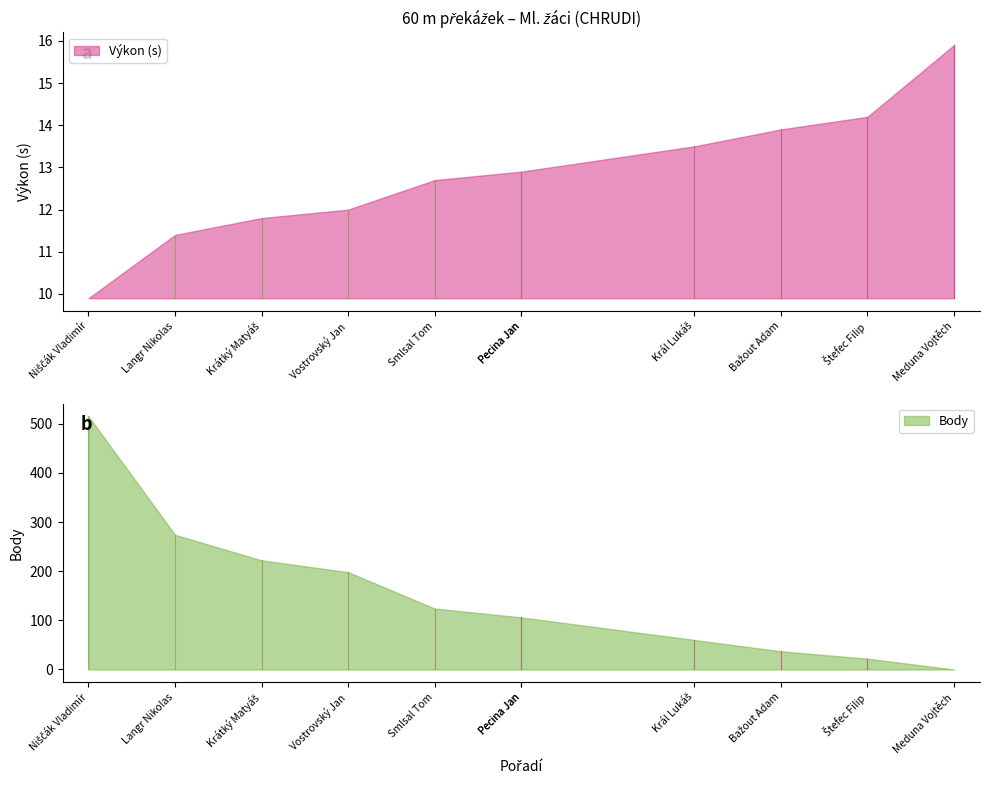

At how many categories does at least one series exceed 491?

1